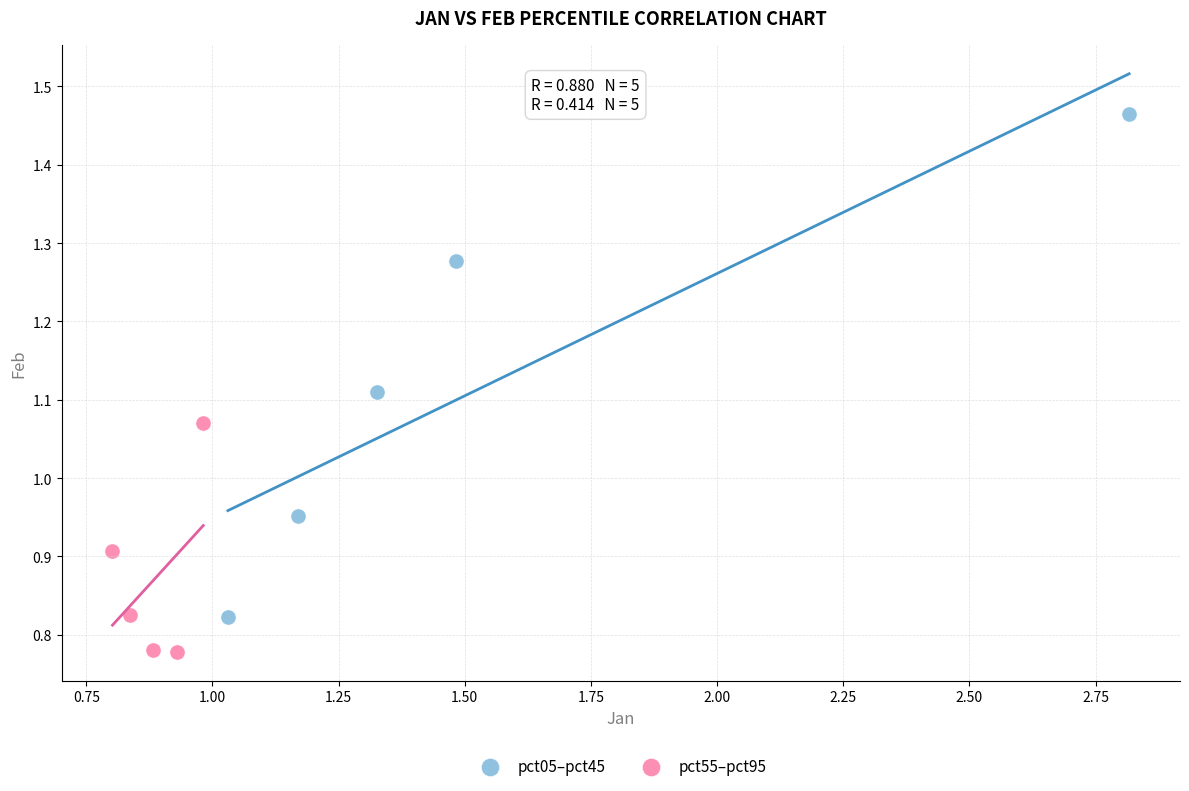

Which series reaches the maximum Y coordinate?

pct05–pct45